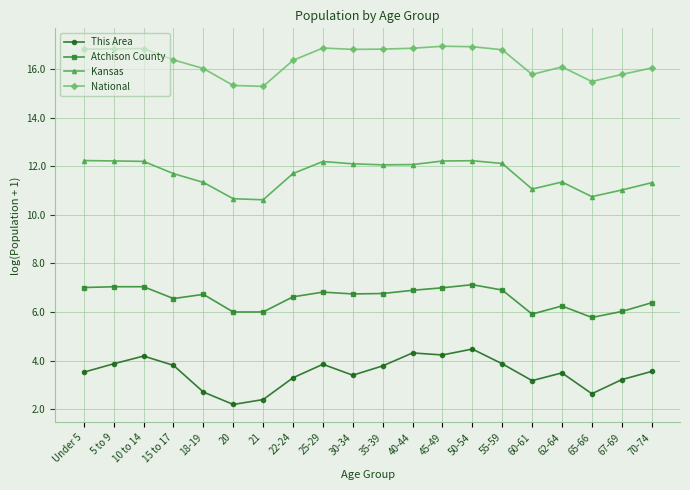

True or false: This Area and Kansas intersect in this chart.

False